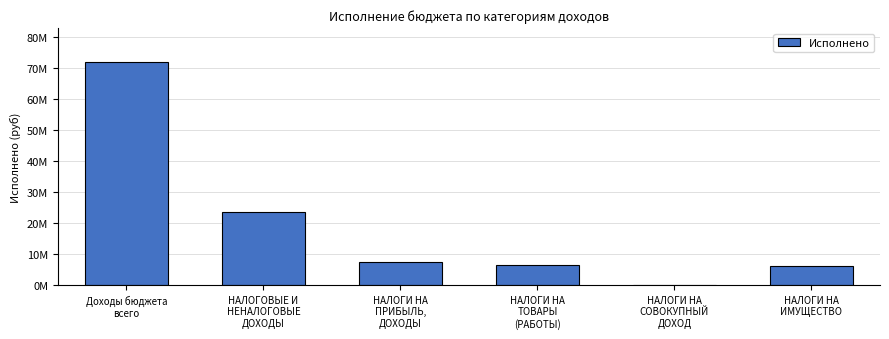

List the labels in order of value, largest first.

Доходы бюджета
всего, НАЛОГОВЫЕ И
НЕНАЛОГОВЫЕ
ДОХОДЫ, НАЛОГИ НА
ПРИБЫЛЬ,
ДОХОДЫ, НАЛОГИ НА
ТОВАРЫ
(РАБОТЫ), НАЛОГИ НА
ИМУЩЕСТВО, НАЛОГИ НА
СОВОКУПНЫЙ
ДОХОД